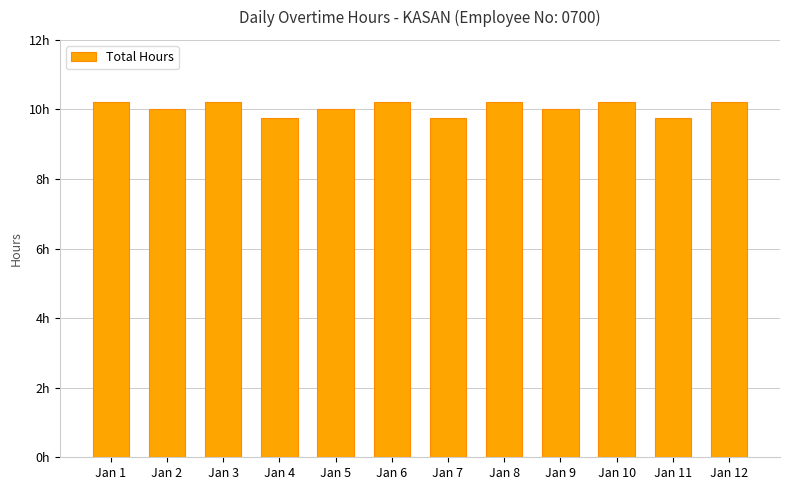

Are the bars horizontal?

No